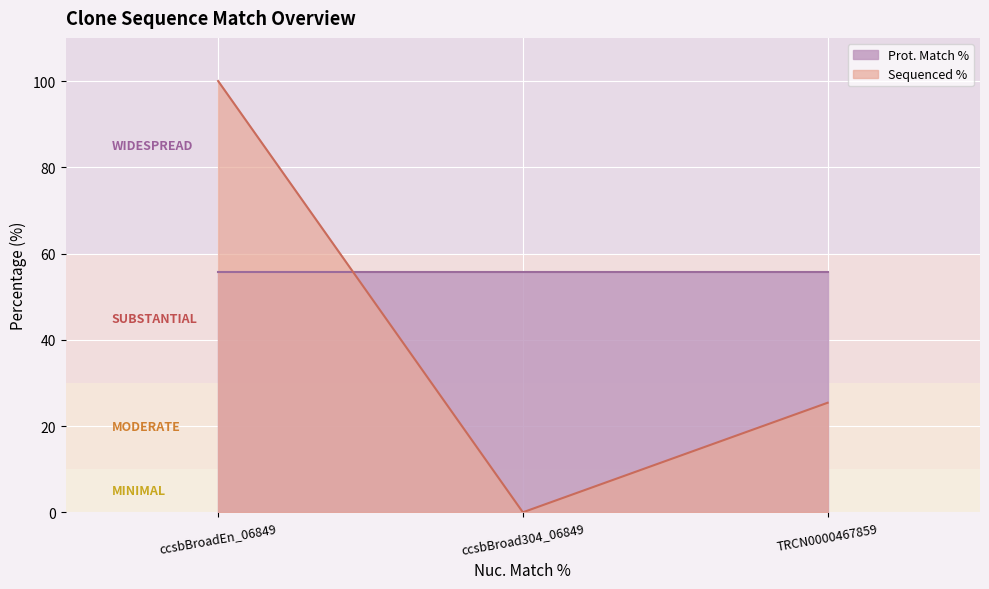

At which label does the data first exceed 25?

ccsbBroadEn_06849